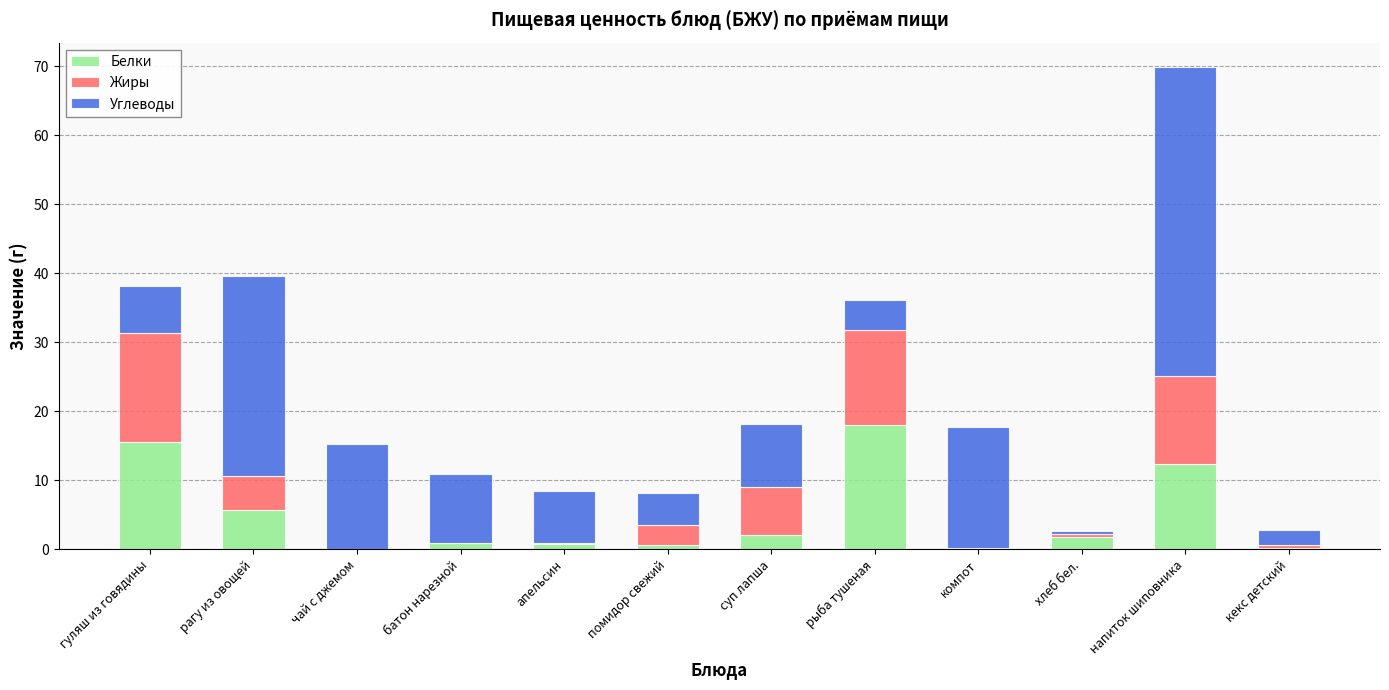

At which label does Белки reach its peak?

рыба тушеная